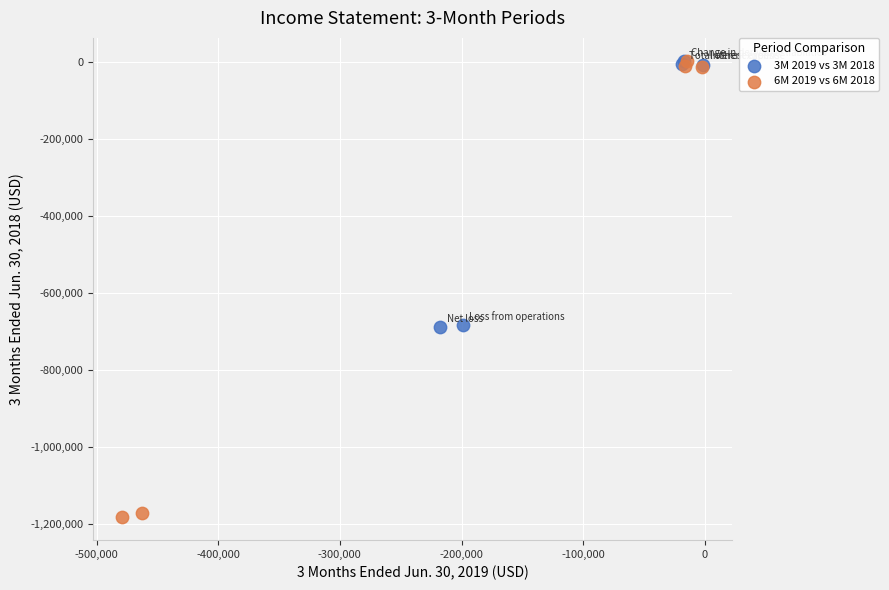

What are all the series names shown in the legend?

3M 2019 vs 3M 2018, 6M 2019 vs 6M 2018